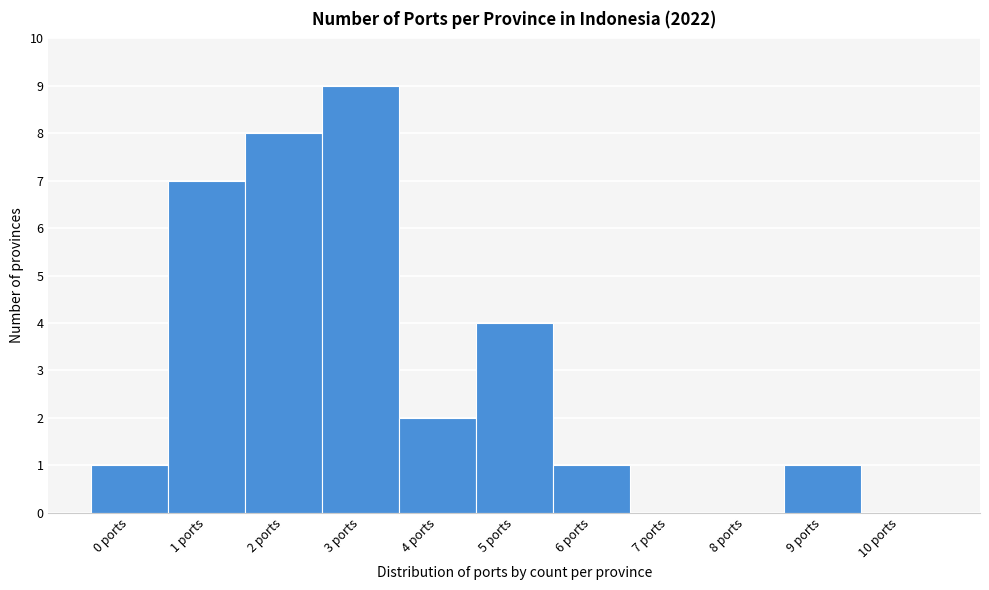

Reading left to right, transcribe this chart: for each bar, give the range it covers on the x-axis and its height. The values are not printed on the chart, so give them approximately, as read against the axis.

-0.5 to 0.5: 1
0.5 to 1.5: 7
1.5 to 2.5: 8
2.5 to 3.5: 9
3.5 to 4.5: 2
4.5 to 5.5: 4
5.5 to 6.5: 1
6.5 to 7.5: 0
7.5 to 8.5: 0
8.5 to 9.5: 1
9.5 to 10.5: 0